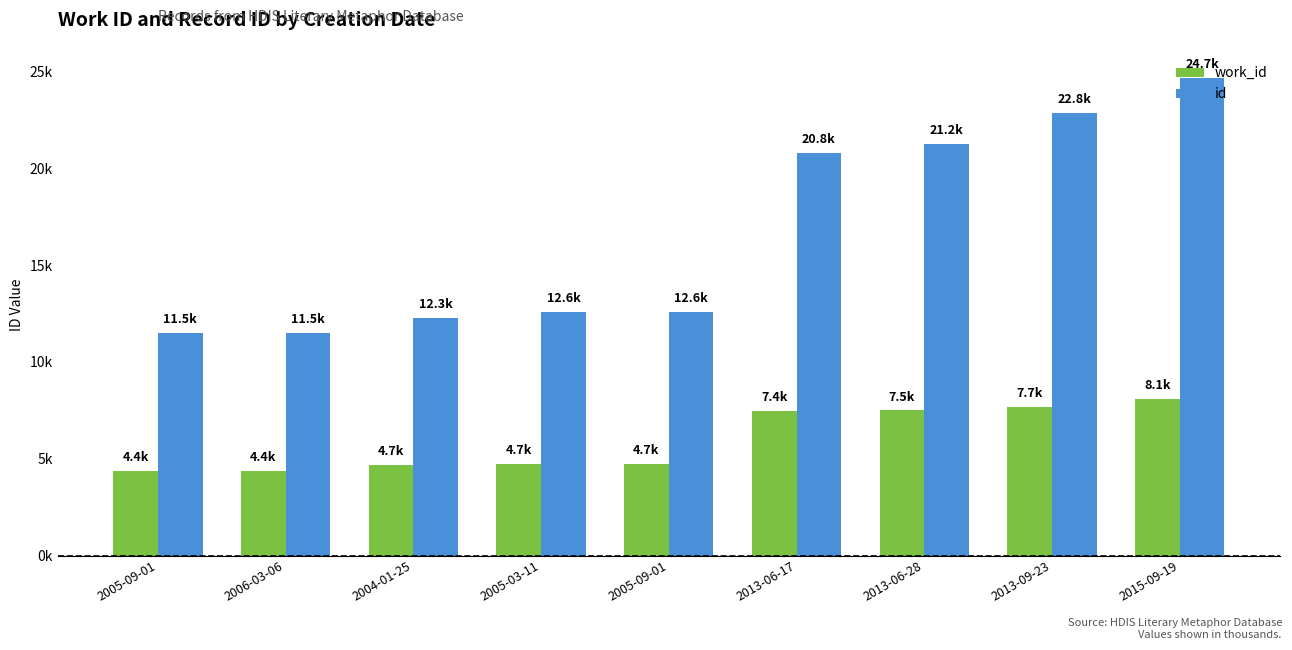

Reading right to left, transcribe all the data shown in this chart.

work_id: 8.1	7.7	7.5	7.4	4.7	4.7	4.7	4.4	4.4
id: 24.7	22.8	21.2	20.8	12.6	12.6	12.3	11.5	11.5